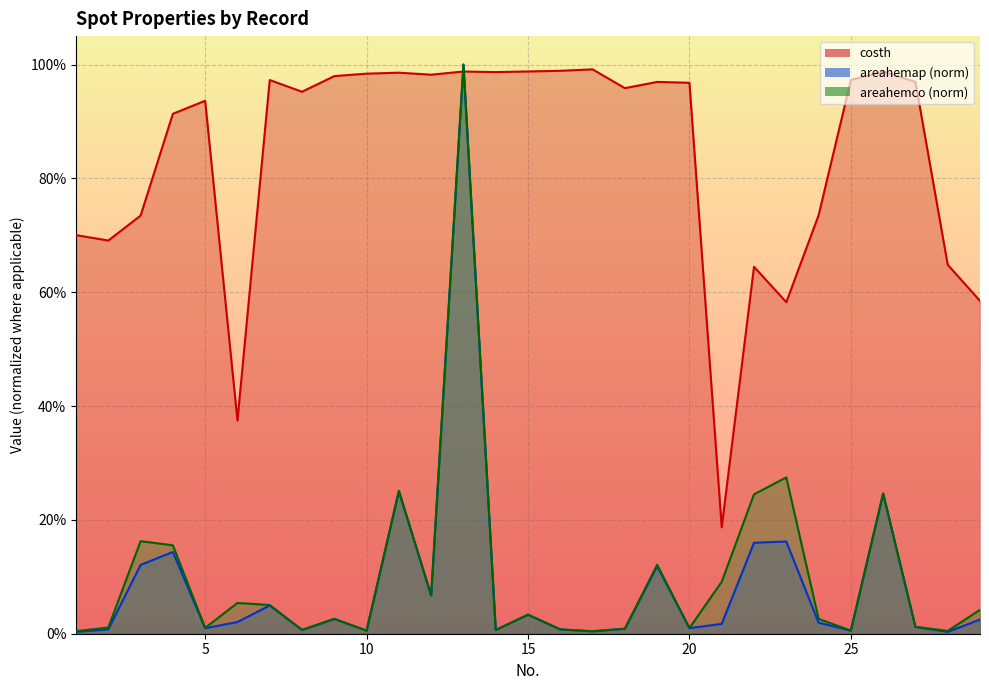

Which has a higher value, 10 or 25?

10